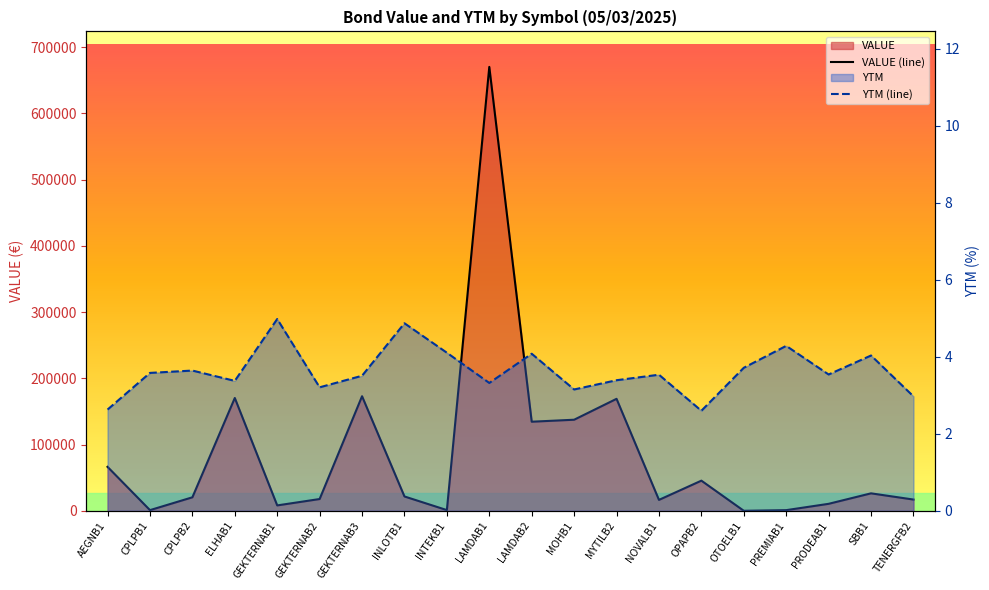

Count the number of data series in this chart.

2